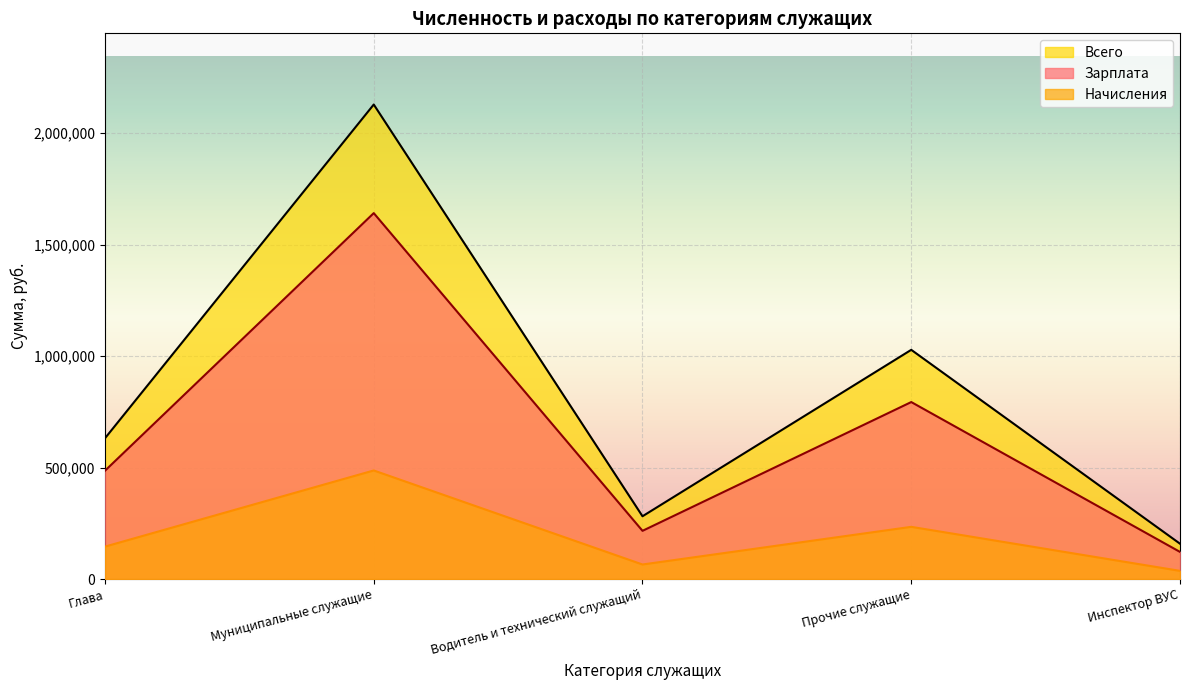

How many values in the Всего series exceed 631767?

3